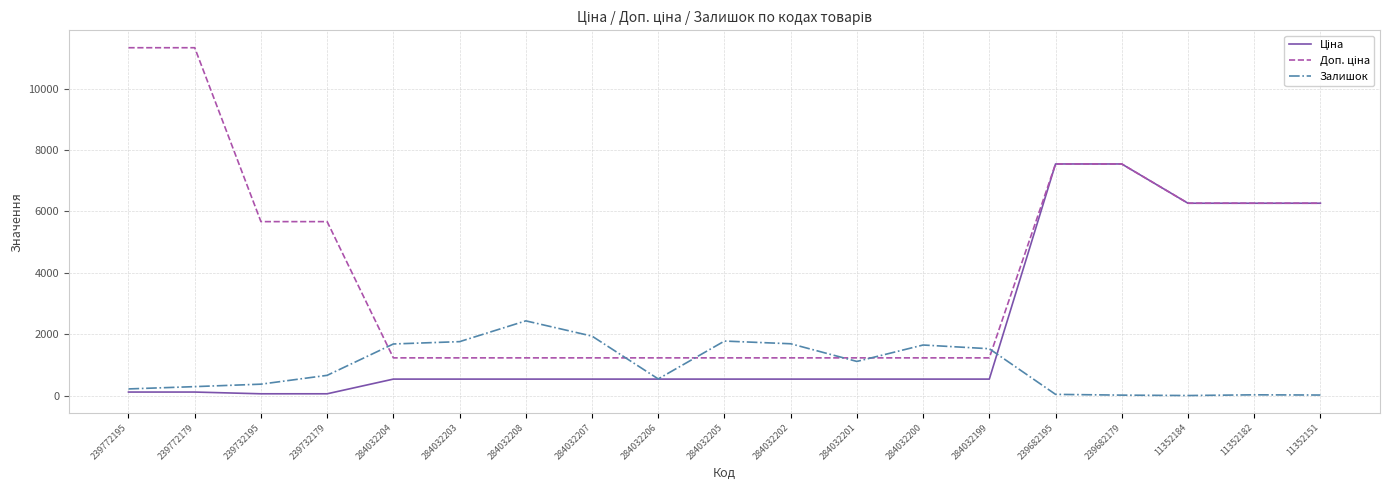

What is the spread (max minus min) of values at 284032200?

1110.6